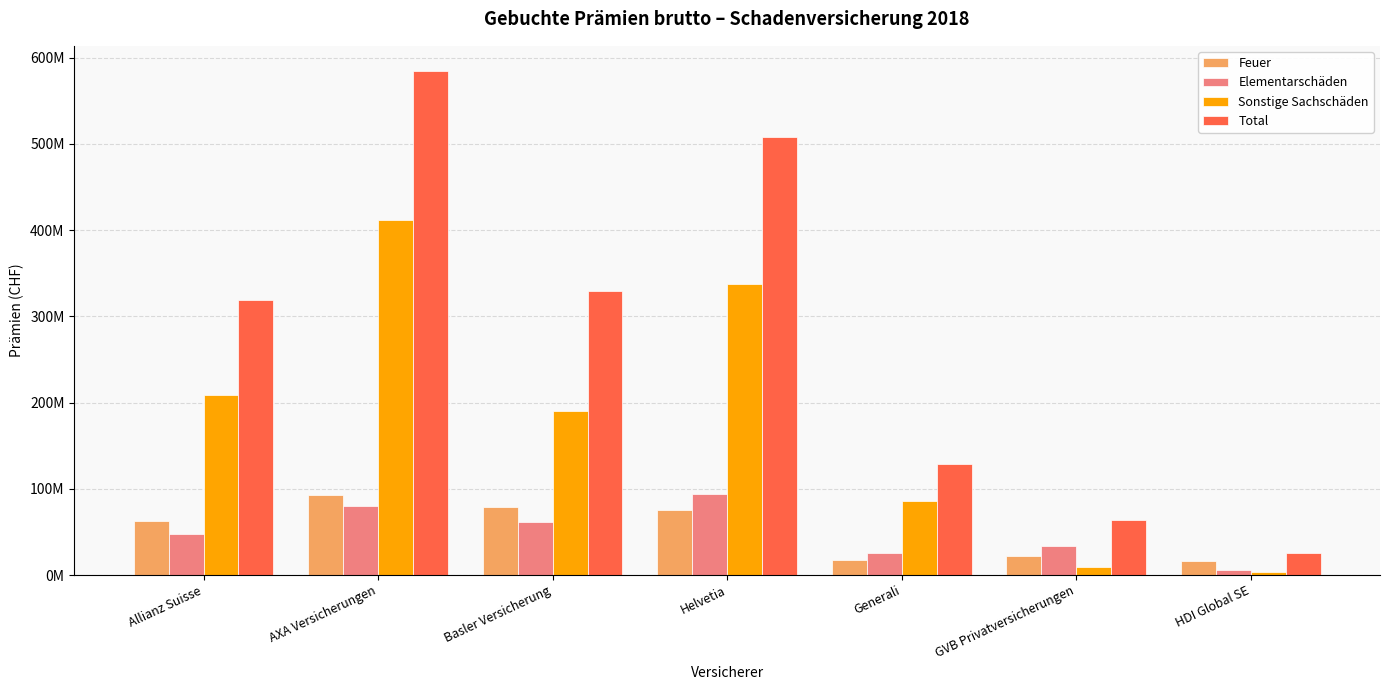

What are all the series names shown in the legend?

Feuer, Elementarschäden, Sonstige Sachschäden, Total